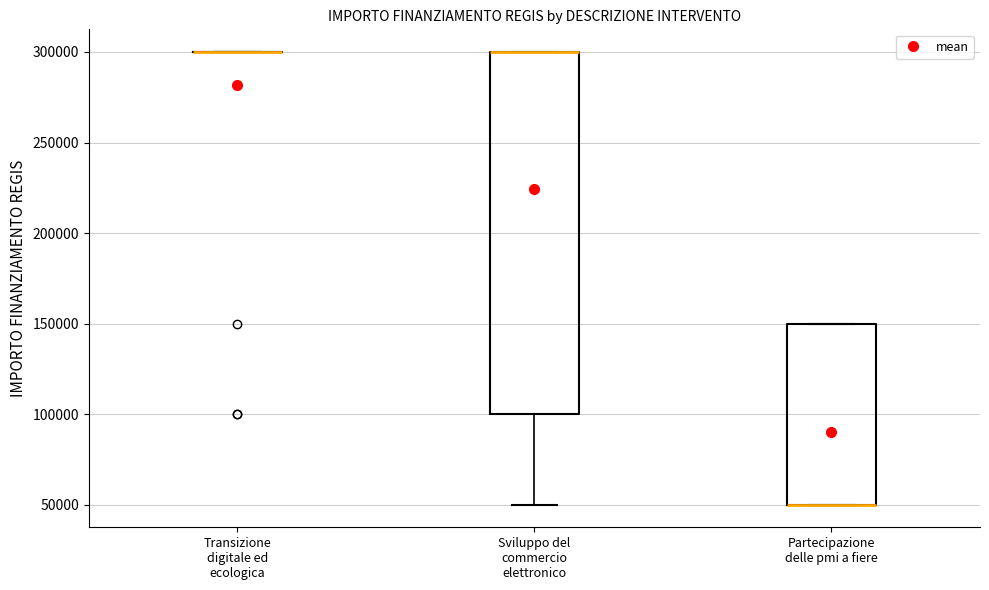

Reading left to right, read every box against the y-axis: the position of its median line, the range the box covers, and the ends of its whiskers. The values are not printed on the chart, so give them approximately, as read against the axis.

Transizione digitale ed ecologica: box collapsed to a line at 300000, whiskers 300000 to 300000
Sviluppo del commercio elettronico: median 300000 (drawn on the box's upper edge), box 100000 to 300000, whiskers 50000 to 300000
Partecipazione delle pmi a fiere: median 50000 (drawn on the box's lower edge), box 50000 to 150000, whiskers 50000 to 150000